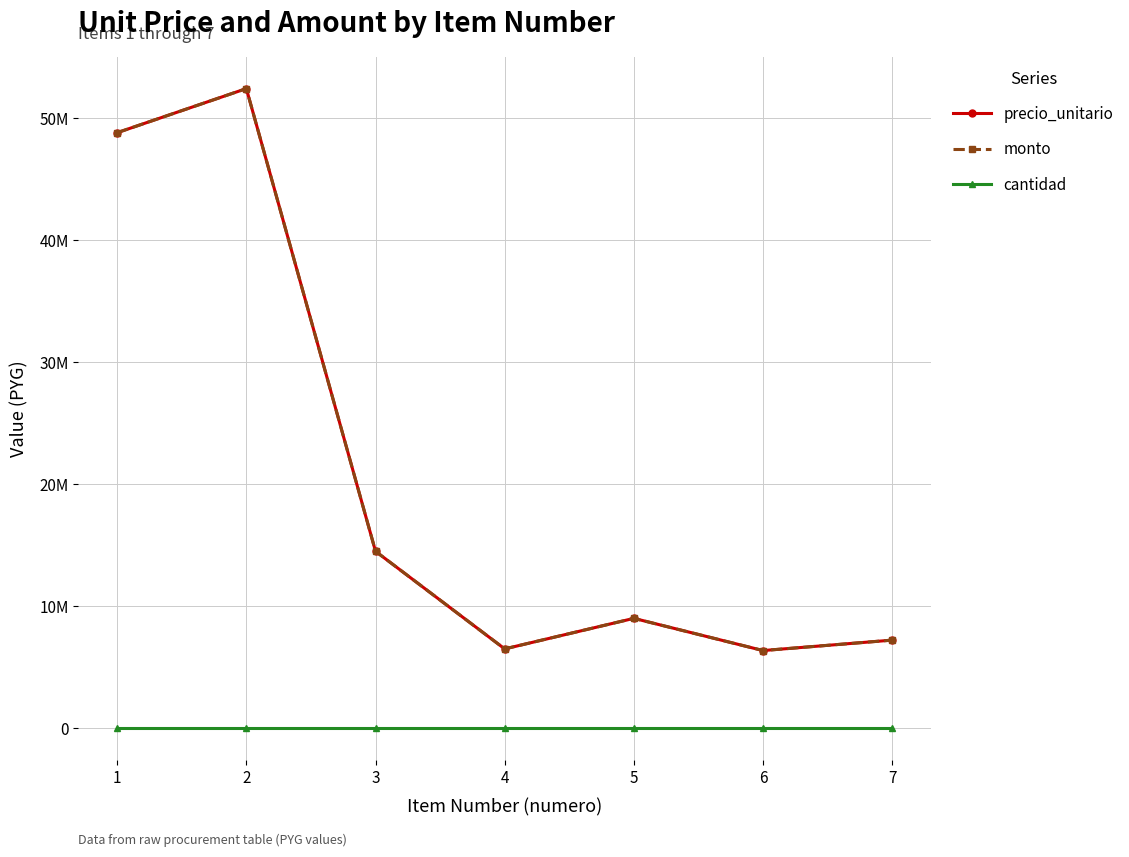

Does the chart have visible grid lines?

Yes